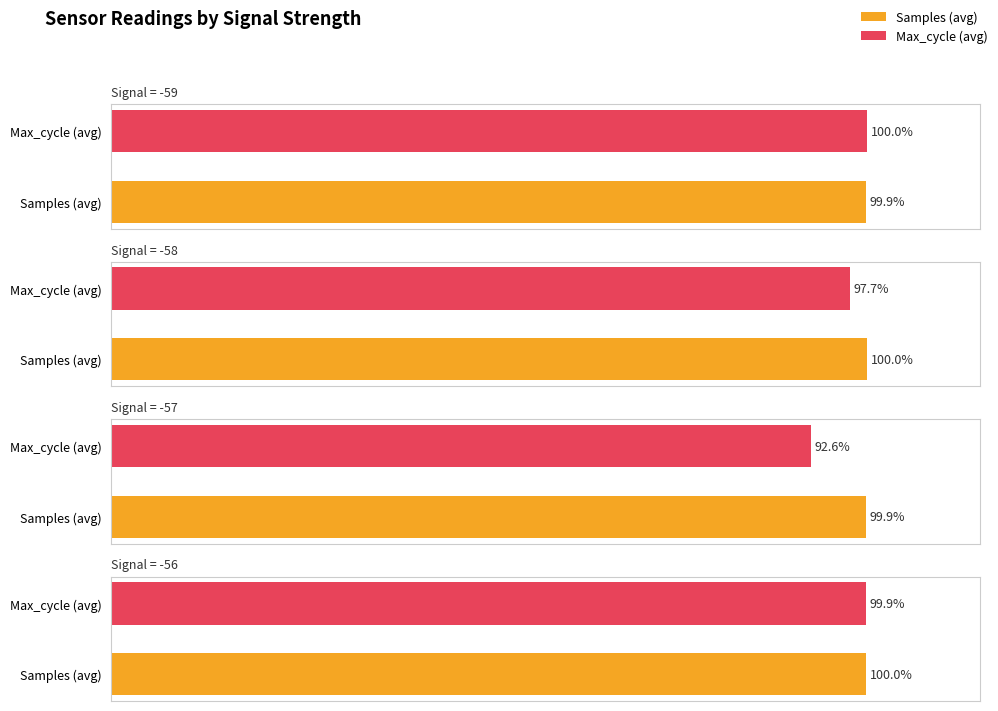

What is the difference between the highest and lowest values at Max_cycle (avg)?

7.4